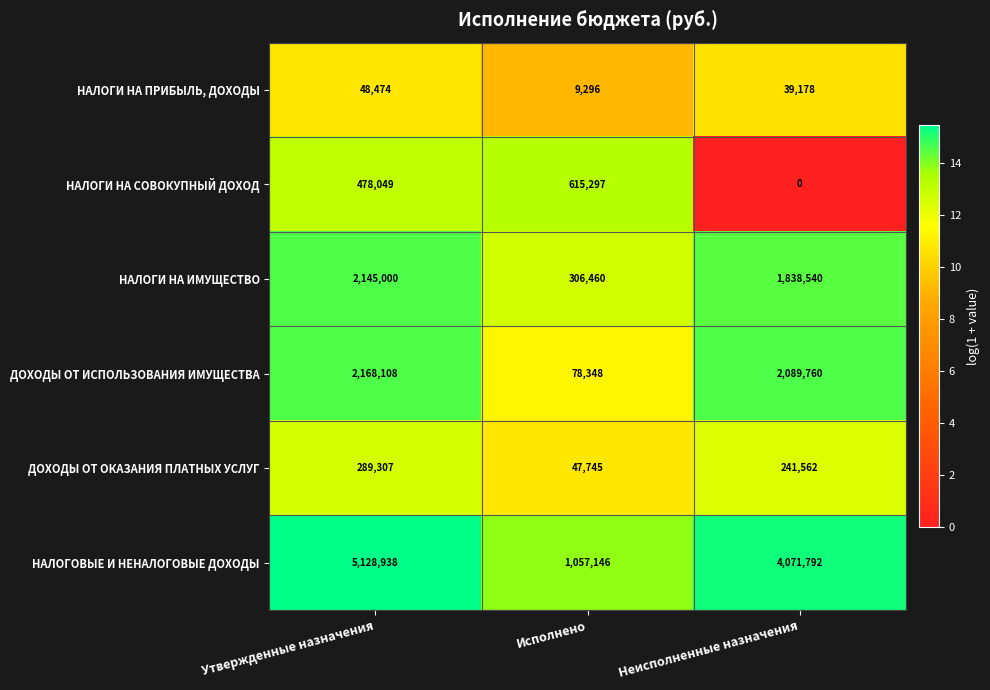

What is the difference between the maximum and minimum values in the ДОХОДЫ ОТ ИСПОЛЬЗОВАНИЯ ИМУЩЕСТВА series?

2089760